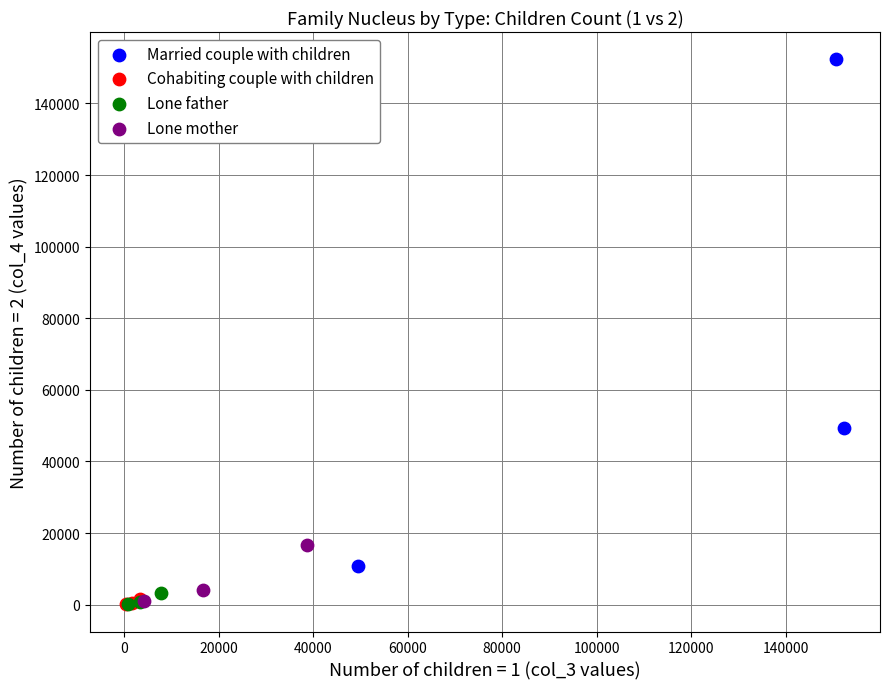

Which series has the widest spread of Y values?

Married couple with children